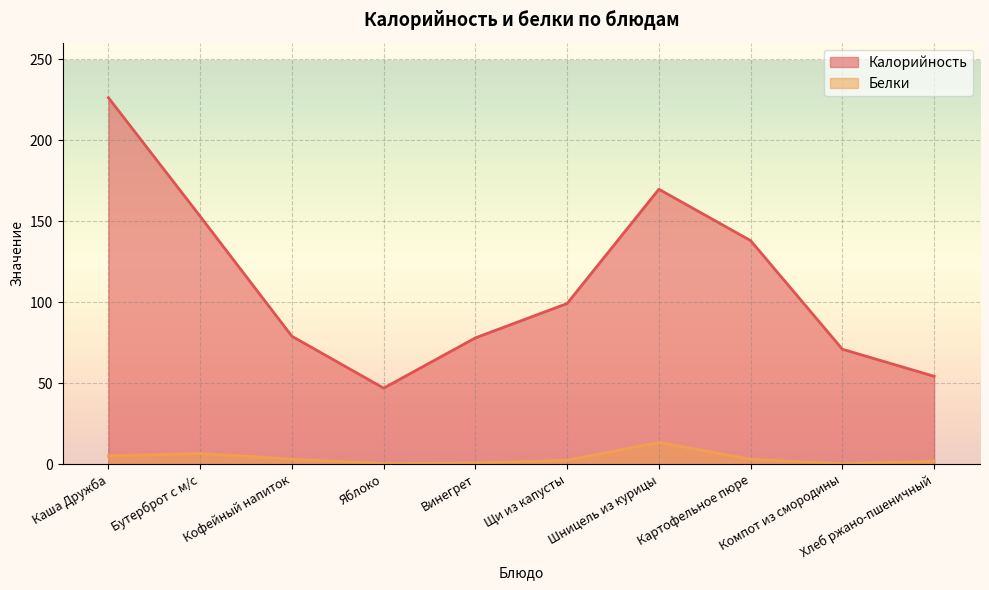

The Белки series shows 2.0 at Хлеб ржано-пшеничный. True or false?

True